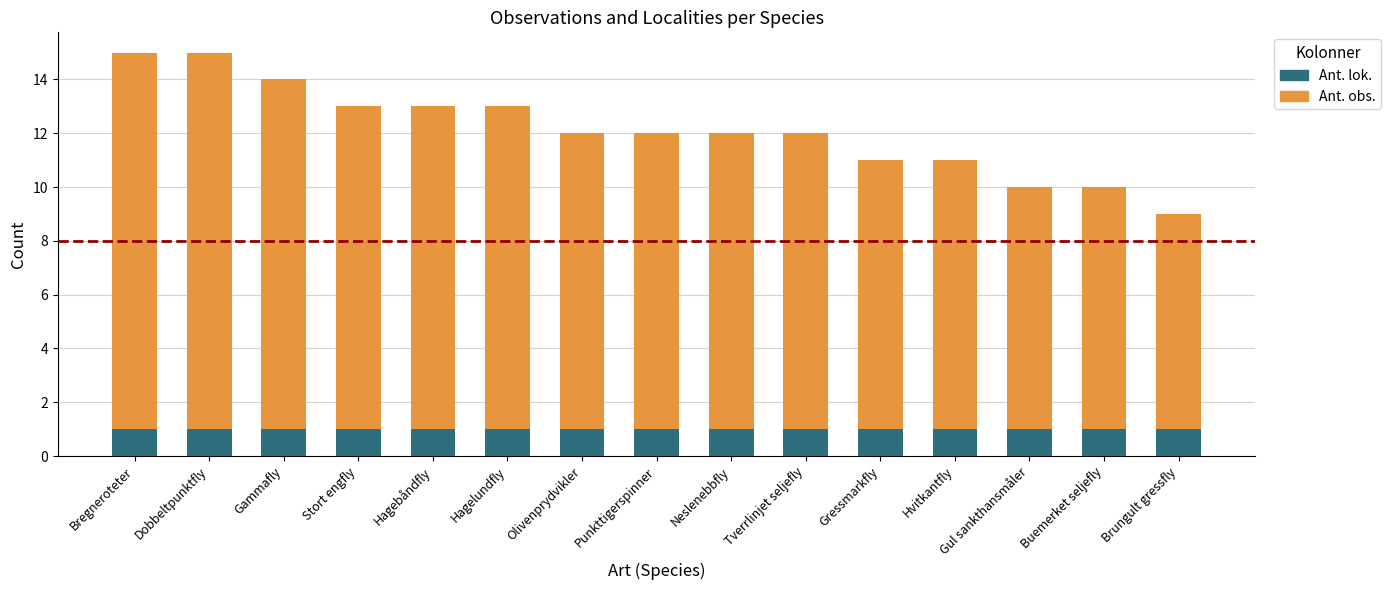

What is the total value across all series at Buemerket seljefly?

10